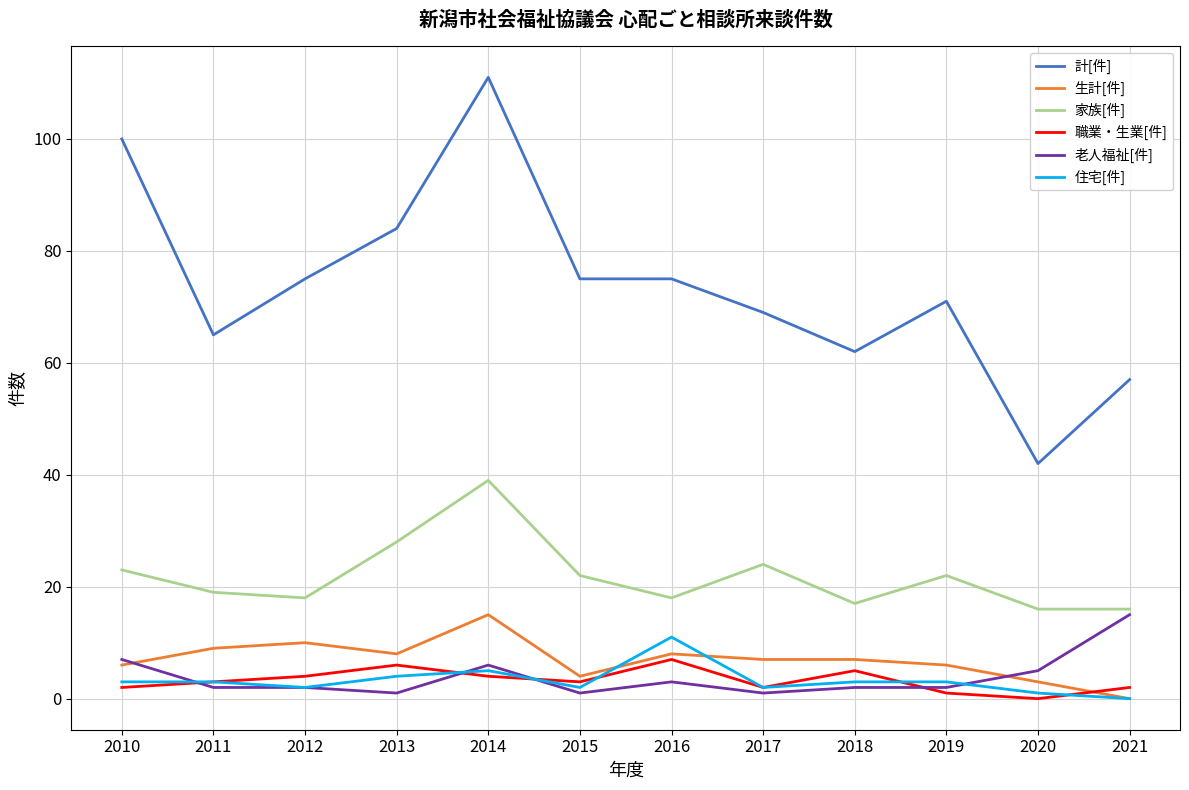

Reading left to right, transcribe all the data shown in this chart.

計[件]: 100	65	75	84	111	75	75	69	62	71	42	57
生計[件]: 6	9	10	8	15	4	8	7	7	6	3	0
家族[件]: 23	19	18	28	39	22	18	24	17	22	16	16
職業・生業[件]: 2	3	4	6	4	3	7	2	5	1	0	2
老人福祉[件]: 7	2	2	1	6	1	3	1	2	2	5	15
住宅[件]: 3	3	2	4	5	2	11	2	3	3	1	0